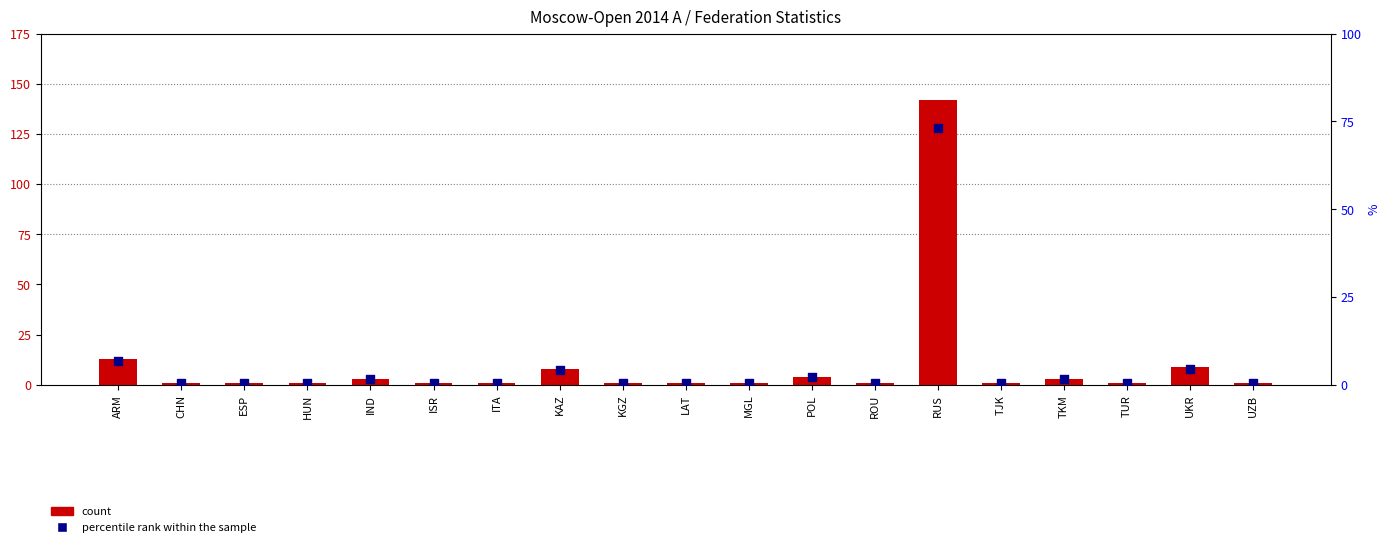

At which category is the sum across all series the highest?

RUS